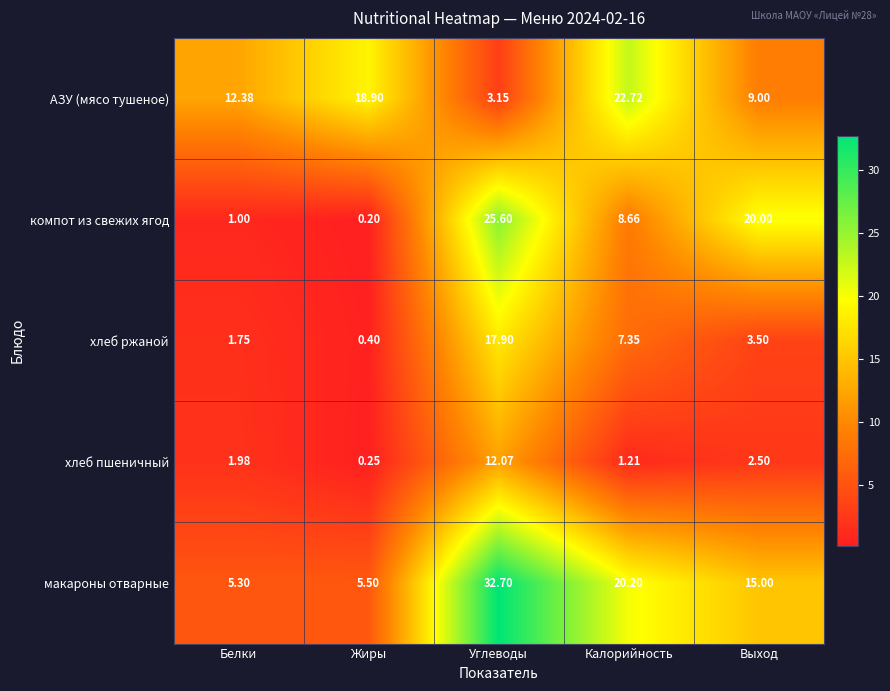

List the series in order of their overall mean, highest first.

макароны отварные, АЗУ (мясо тушеное), компот из свежих ягод, хлеб ржаной, хлеб пшеничный